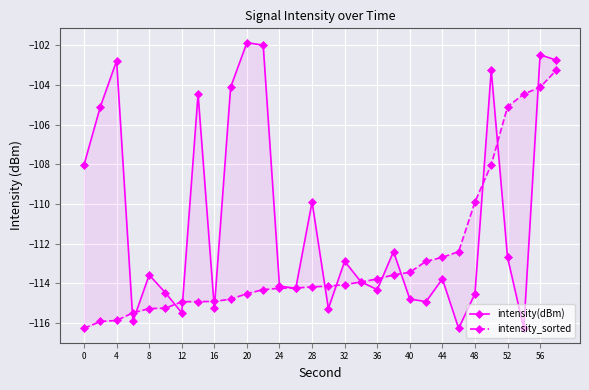

After their last crossing, which series has the higher values: intensity(dBm) or intensity_sorted?

intensity(dBm)